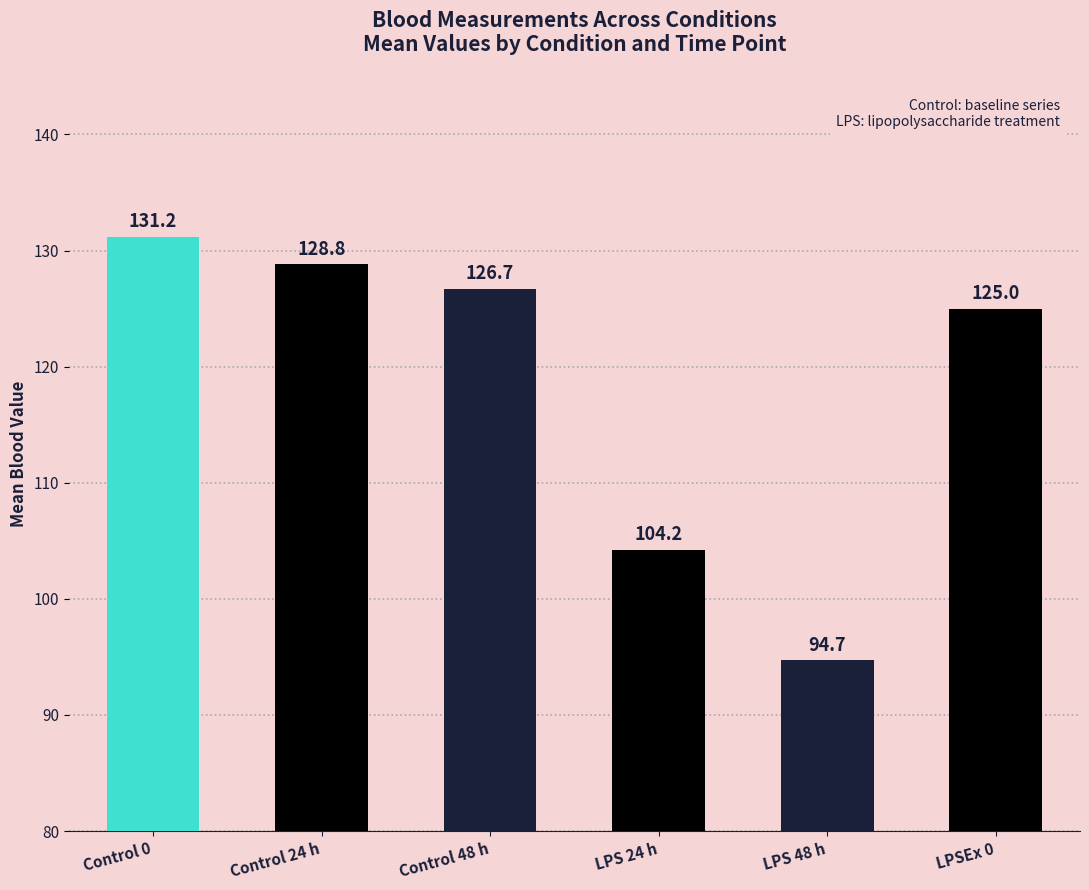

List the labels in order of value, largest first.

Control 0, Control 24 h, Control 48 h, LPSEx 0, LPS 24 h, LPS 48 h